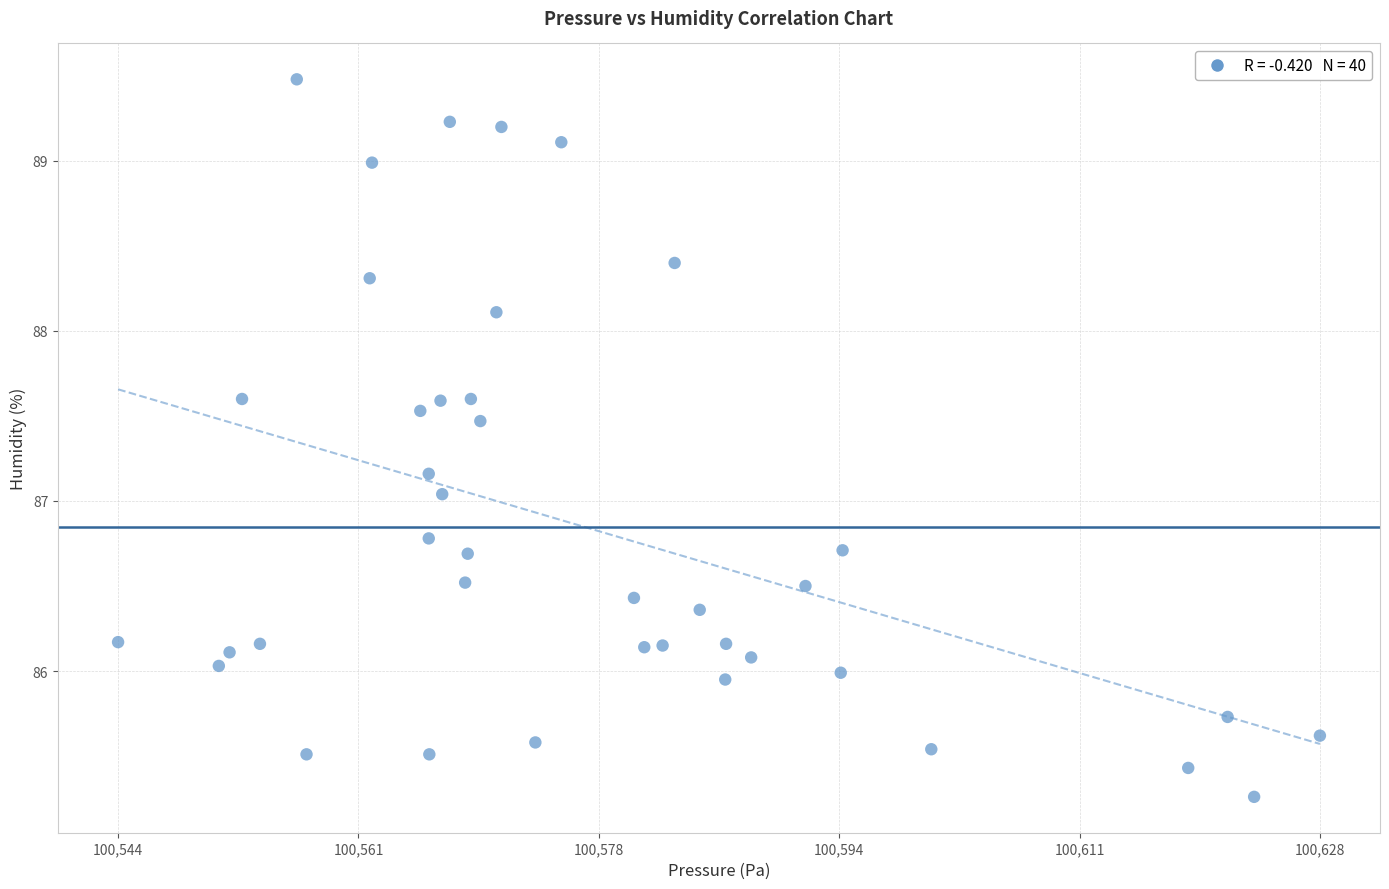

What is the range of X values (max minus min)?

83.9